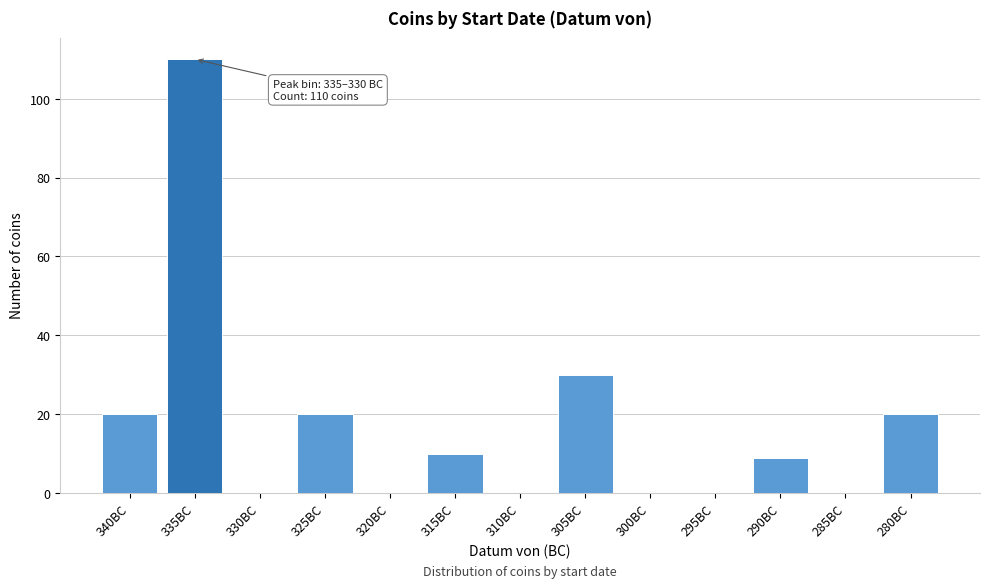

Reading left to right, list all the values displayed in this chart.

340BC=20	335BC=110	330BC=0	325BC=20	320BC=0	315BC=10	310BC=0	305BC=30	300BC=0	295BC=0	290BC=9	285BC=0	280BC=20